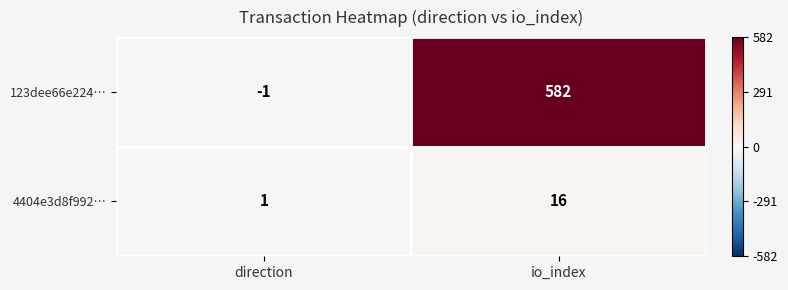

What is the difference between the 4404e3d8f992… values at io_index and direction?

15